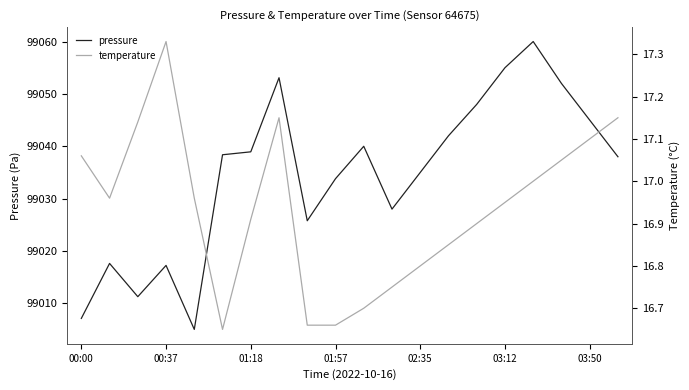

List the series in order of their overall mean, lowest first.

temperature, pressure